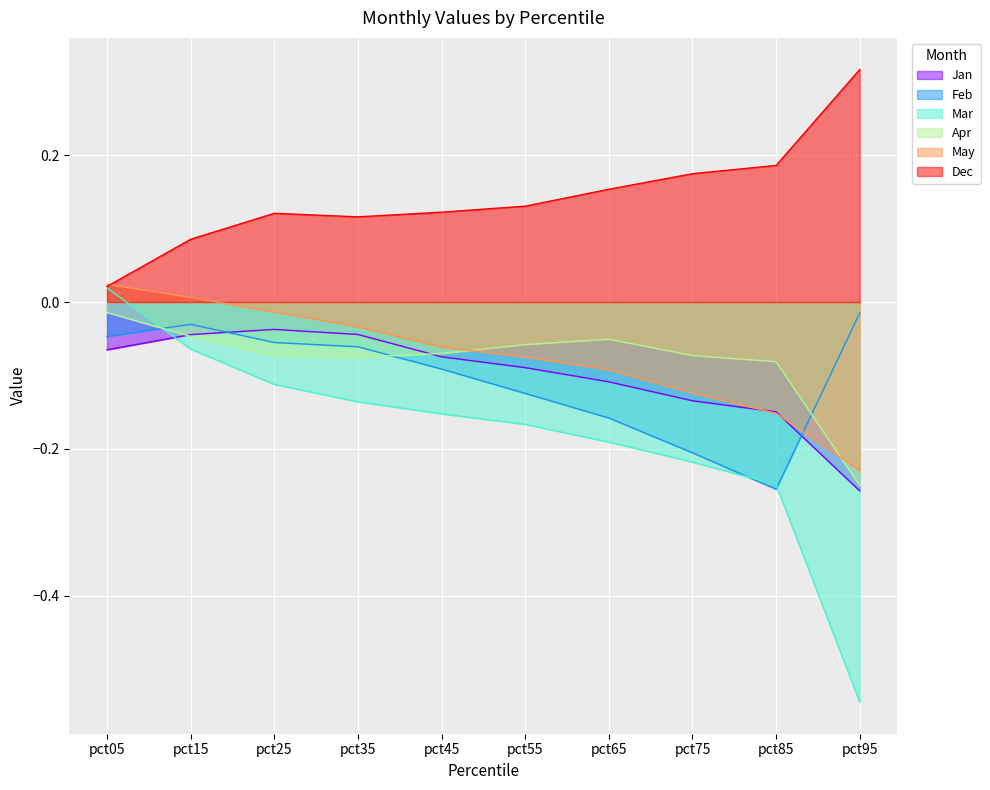

What is the total value across all series at pct45?

-0.3